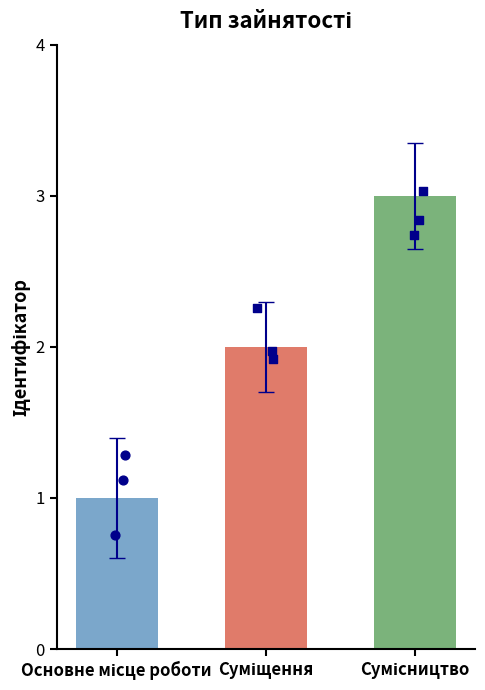

Approximately how many times larger is the value at Суміщення compared to Основне місце роботи?

2.0